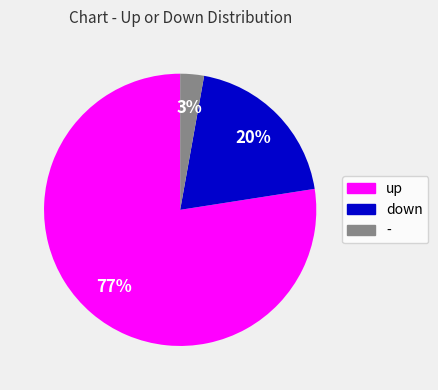

Count the number of slices in the pie.

3